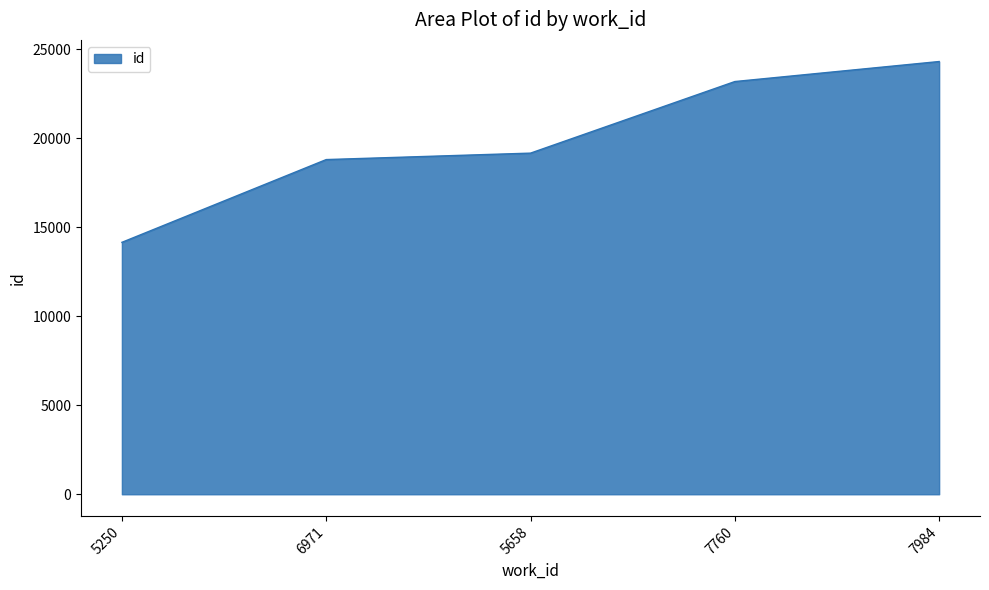

True or false: there are more than 2 points higher than both neighbors.

False